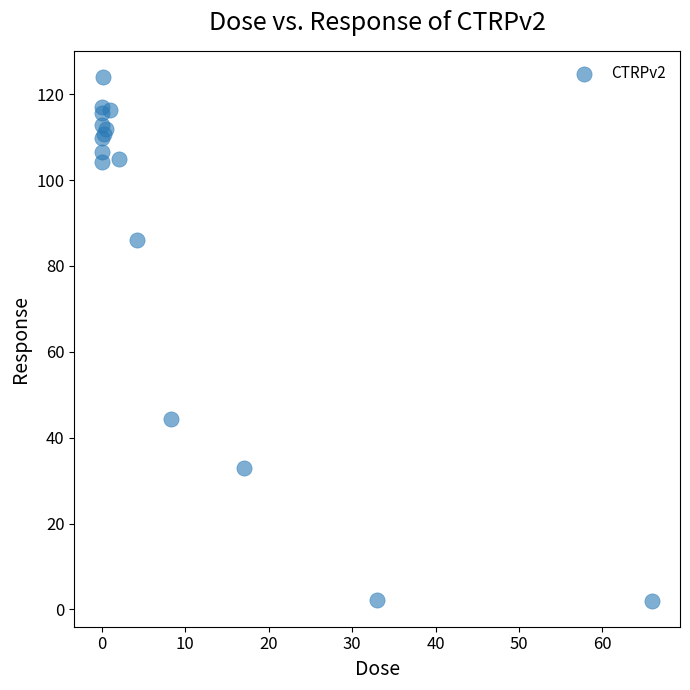

What Y value in the scatter plot is closest to 63?

44.3